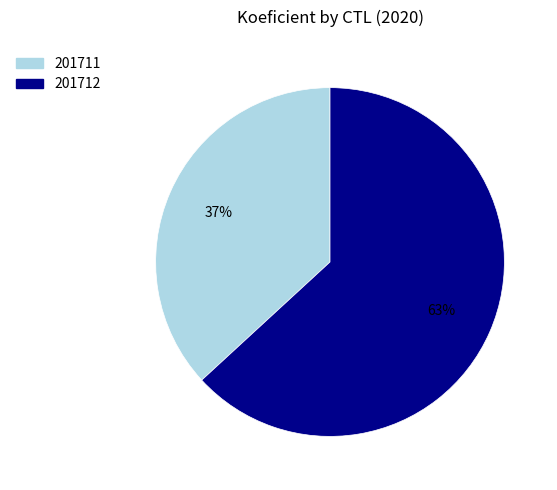

Is there any slice that represents more than half of the pie?

Yes